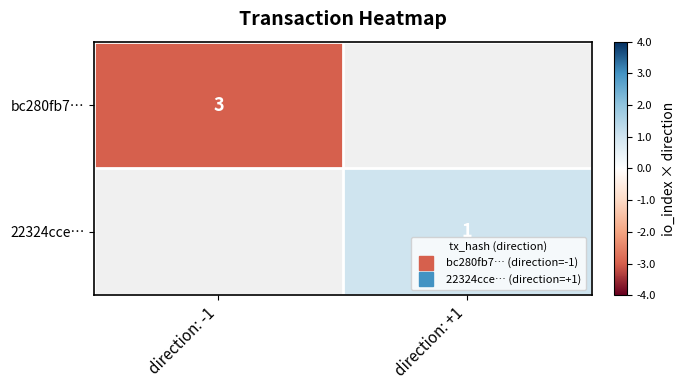

How many categories are shown in the chart?

2